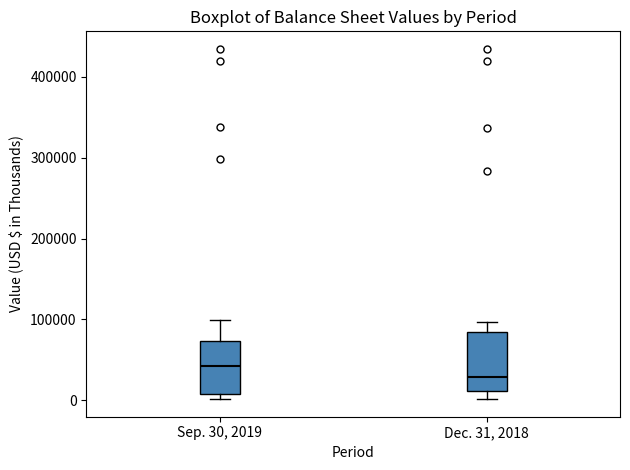

Reading left to right, transcribe this box plot: for each box, give where its median line is, the range the box spans, and where its two whiskers end, as read against the y-axis. The values are not printed on the chart, so give them approximately, as read against the axis.

Sep. 30, 2019: median 40000, box 10000 to 70000, whiskers 0 to 100000
Dec. 31, 2018: median 30000, box 10000 to 80000, whiskers 0 to 100000